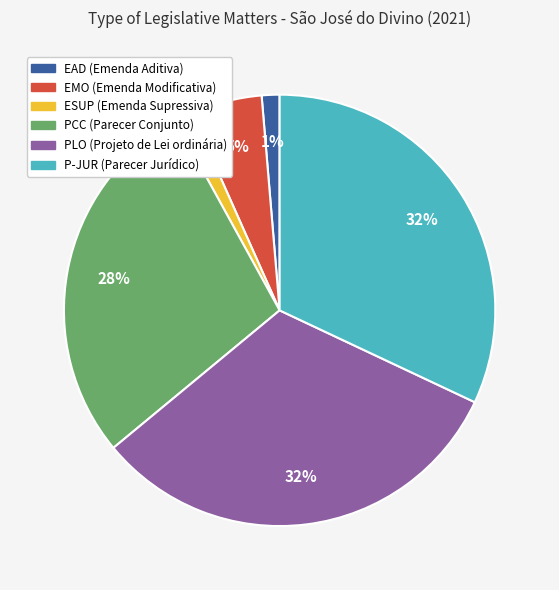

Is there any slice that represents more than half of the pie?

No